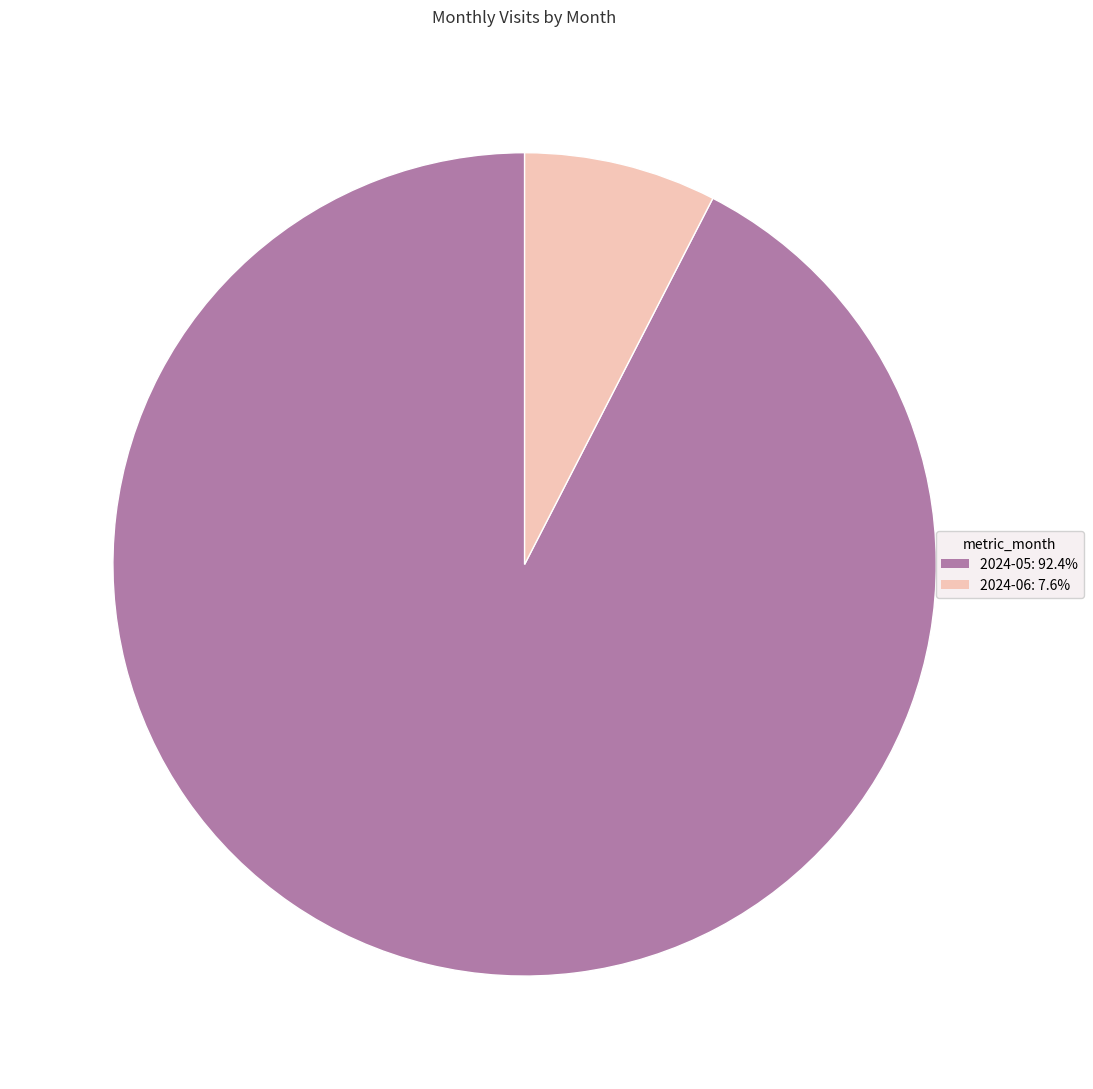

How many slices are in this pie chart?

2